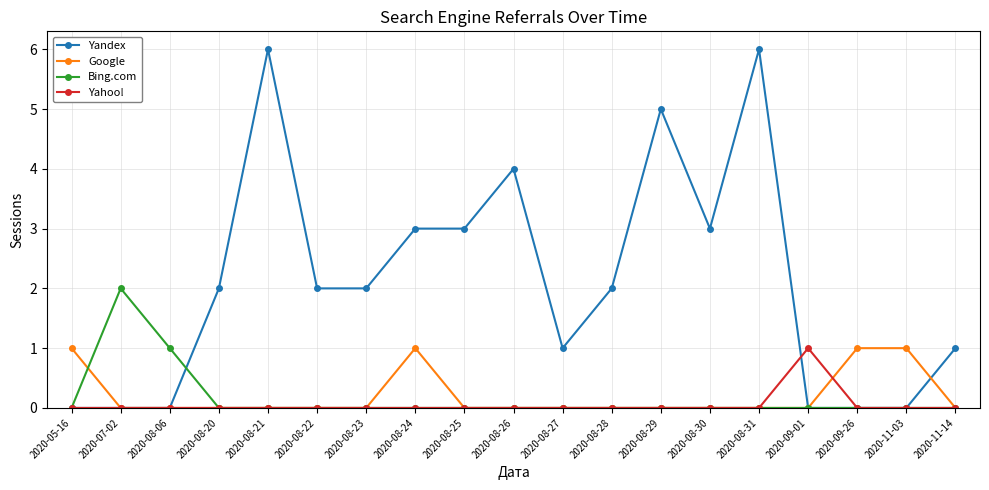

True or false: Yandex and Bing.com intersect in this chart.

True